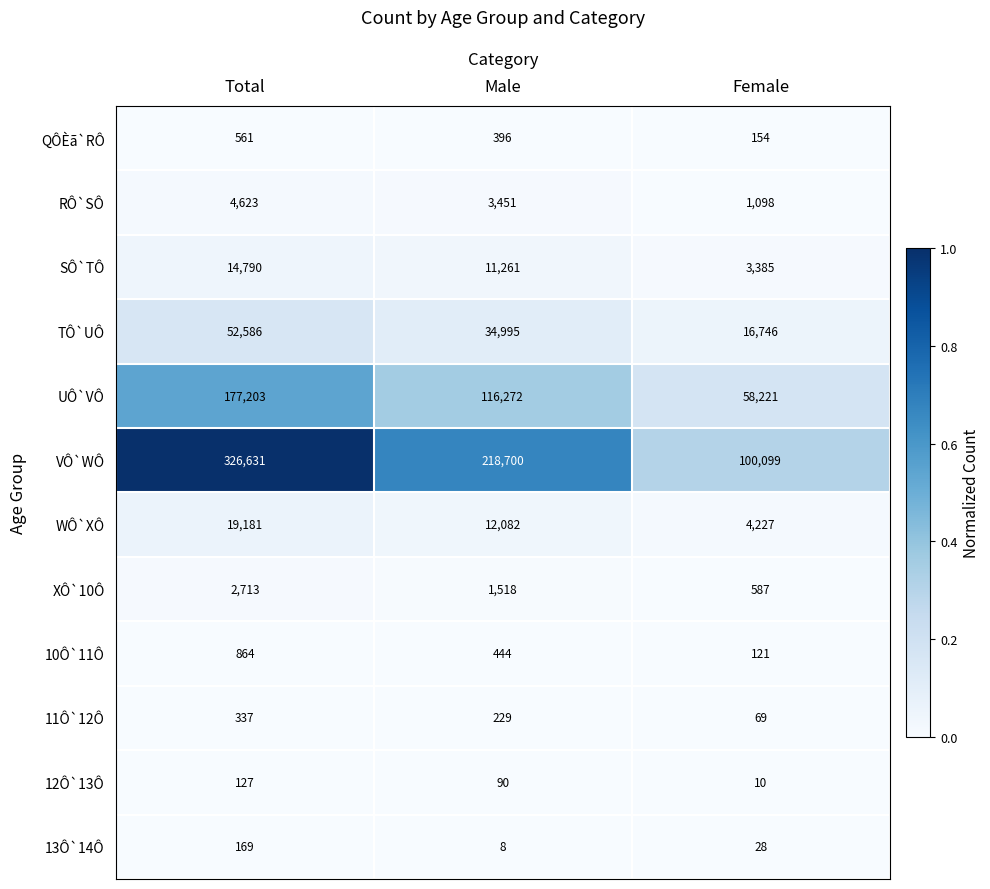

What value does the VÔ`WÔ series have at Male, to the nearest 10?

218700